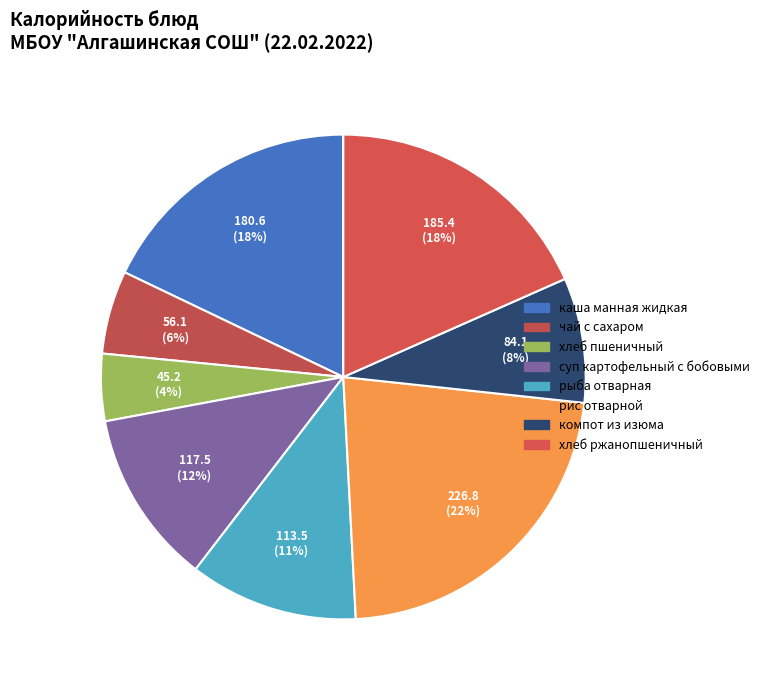

Count the number of slices in the pie.

8